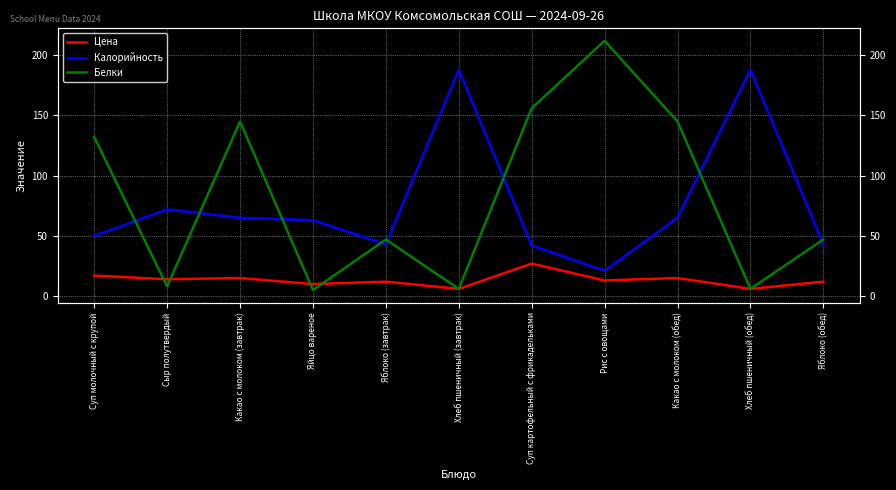

What is the maximum value for Цена?

27